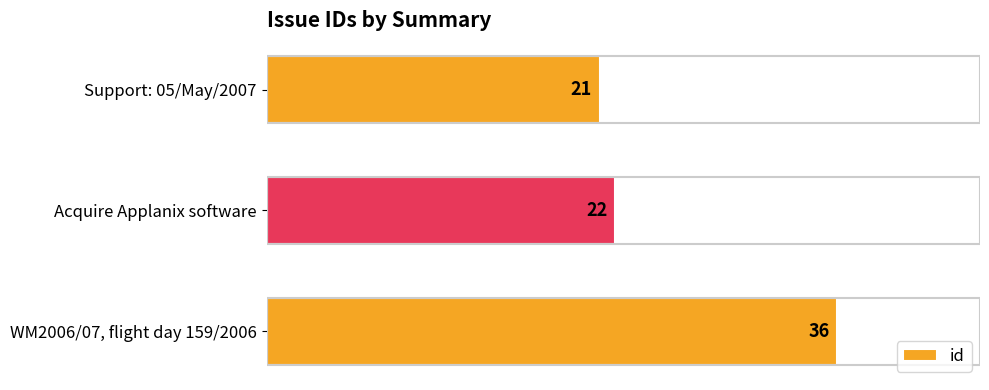

What is the sum of all values?

79